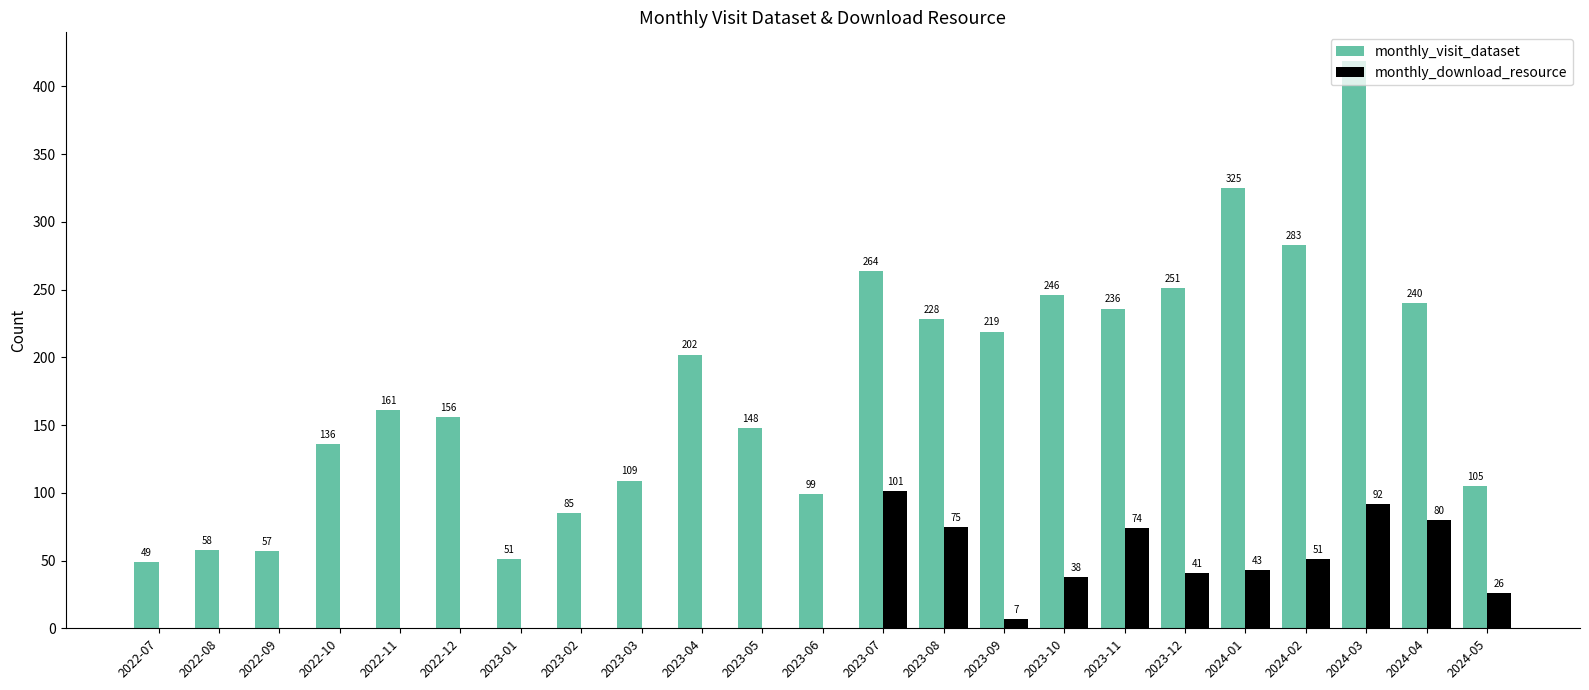

What is the total value across all series at 2023-07?

365